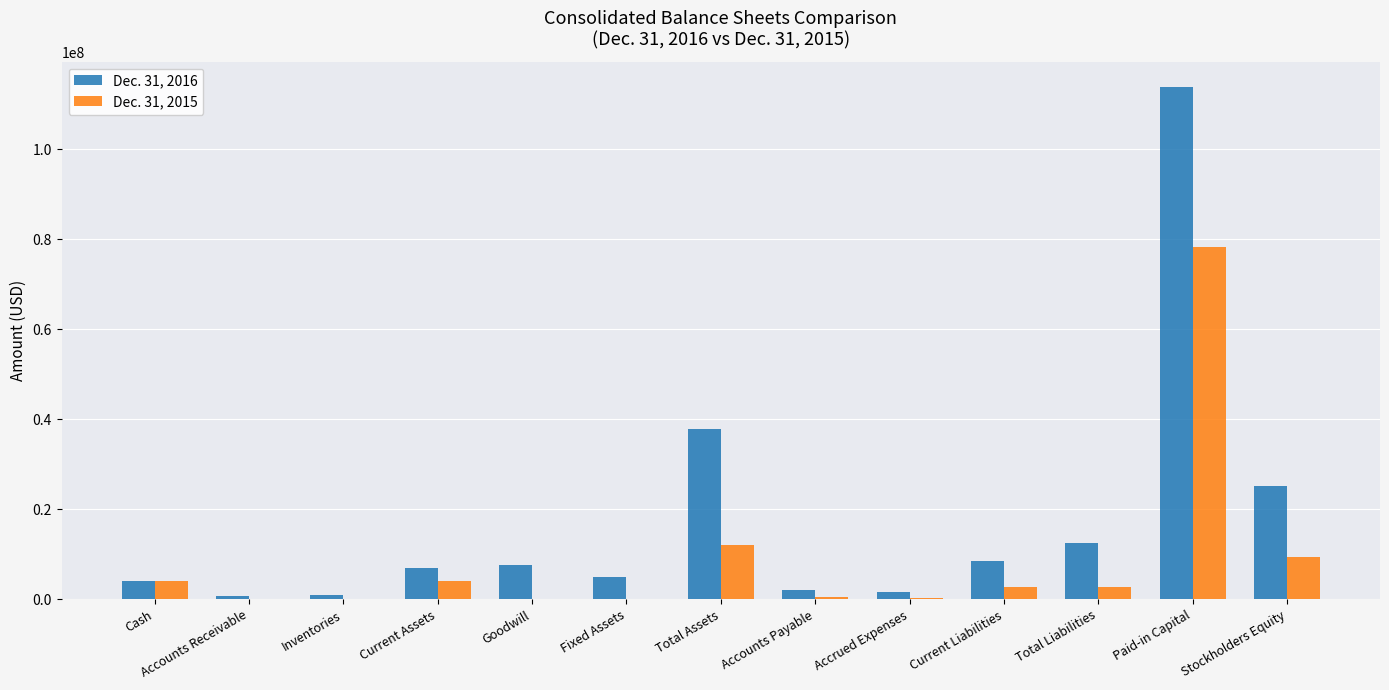

Which series has the largest range (max minus min)?

Dec. 31, 2016